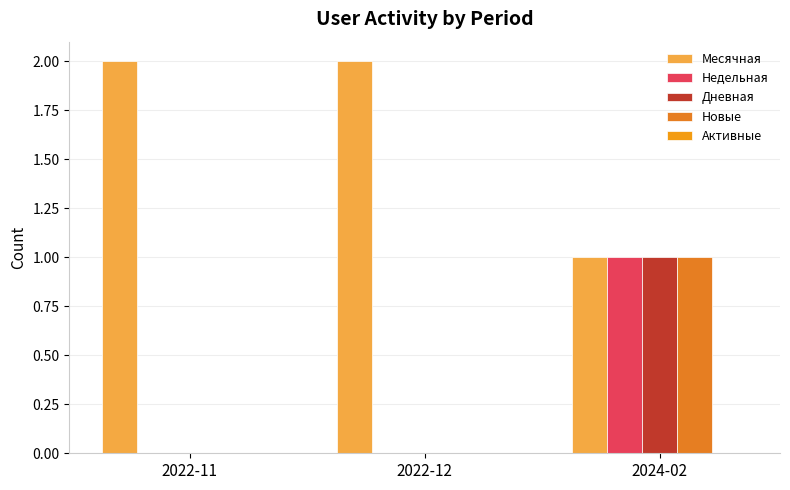

What is the maximum value for Дневная?

1